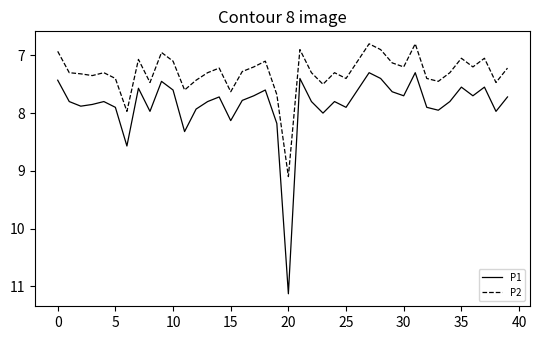

Which series has the widest spread of values?

P1